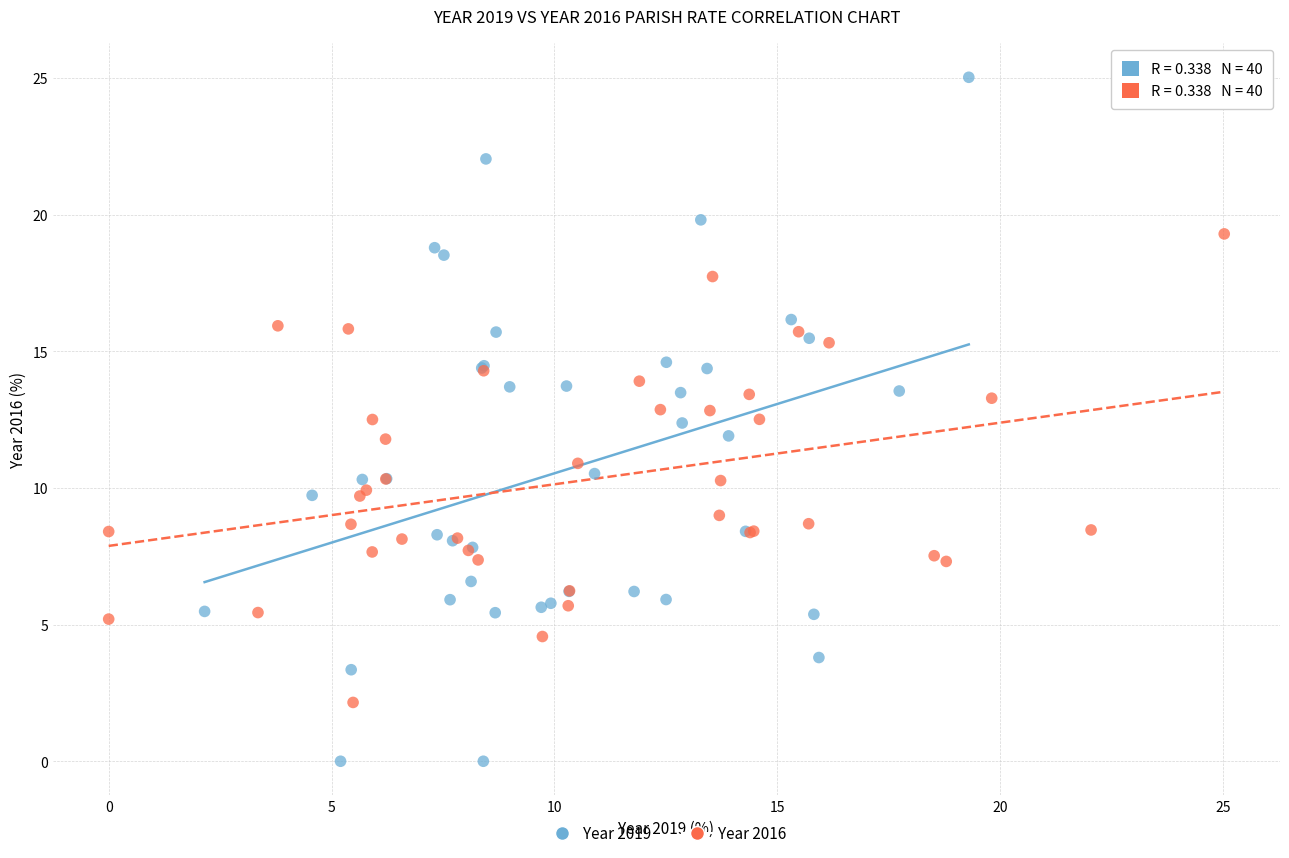

Which series has the widest spread of Y values?

Year 2019